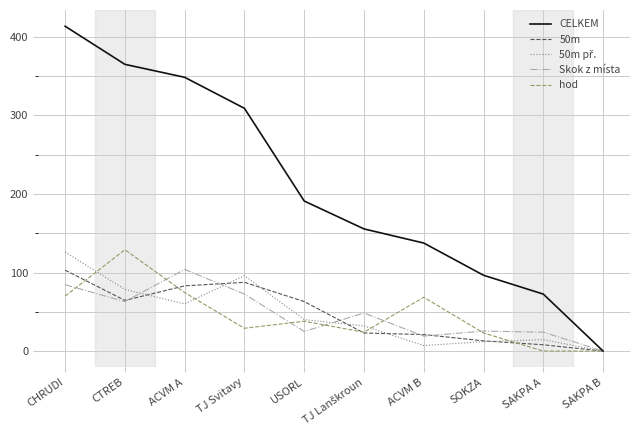

At which category is the sum across all series the highest?

CHRUDI